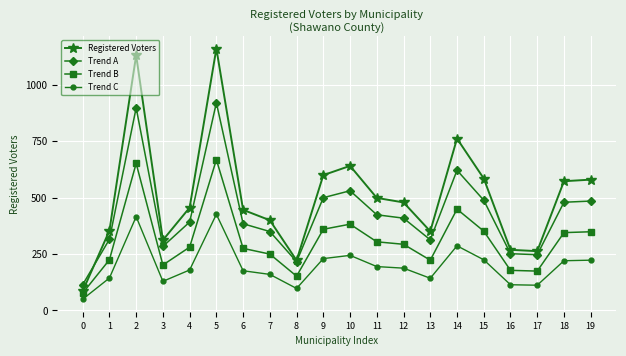

Which series has the widest spread of values?

Registered Voters